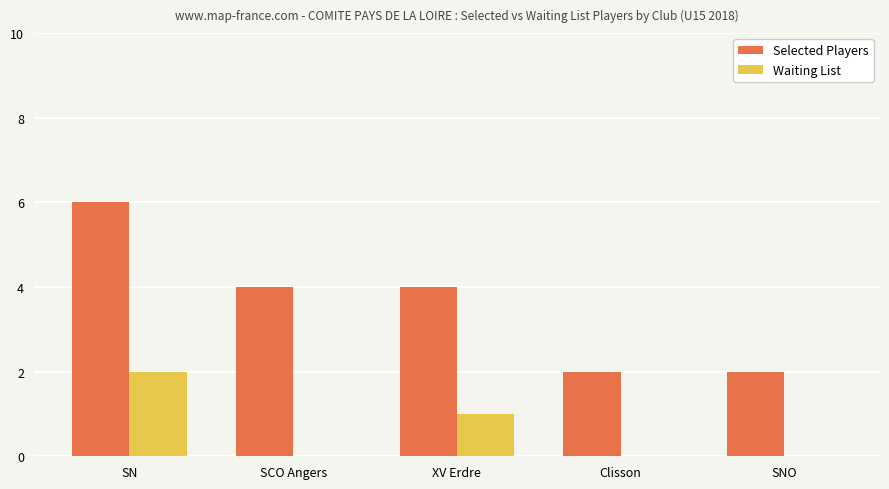

What is the sum of all Selected Players values?

18